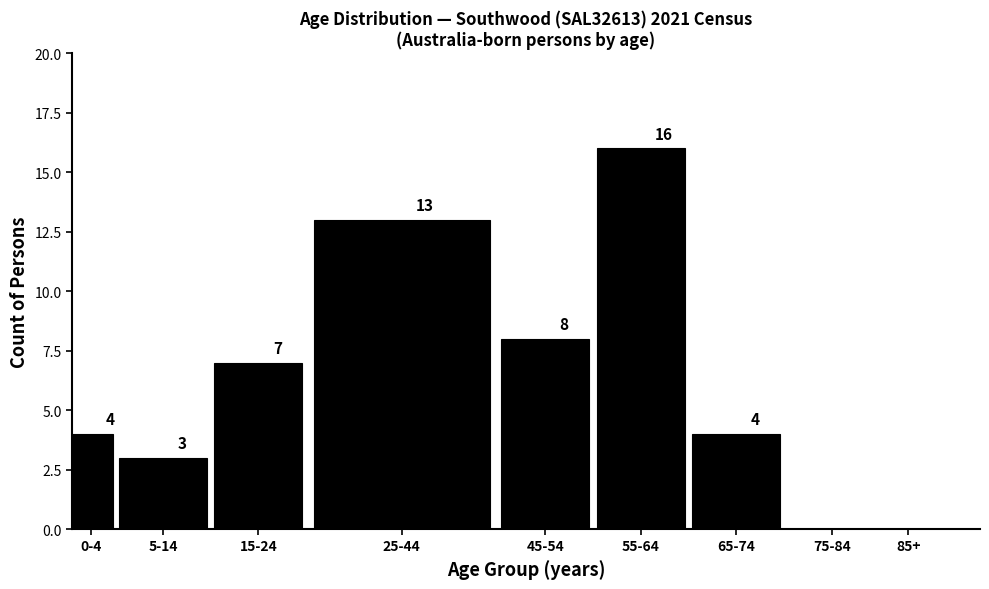

Reading left to right, what are all the values shown in this chart?

0-4=4	5-14=3	15-24=7	25-44=13	45-54=8	55-64=16	65-74=4	75-84=0	85+=0